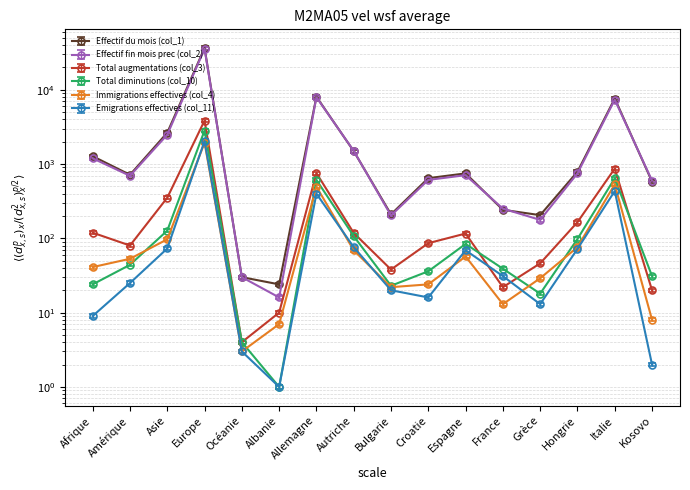

Where is Emigrations effectives (col_11) nearest to the value 1020?

Italie